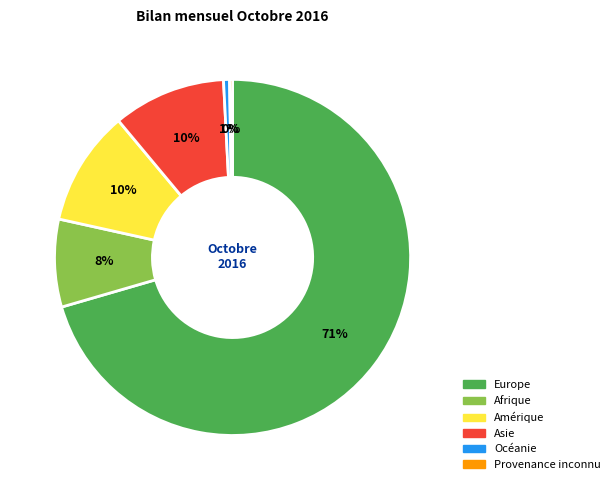

Which slice is the largest?

Europe